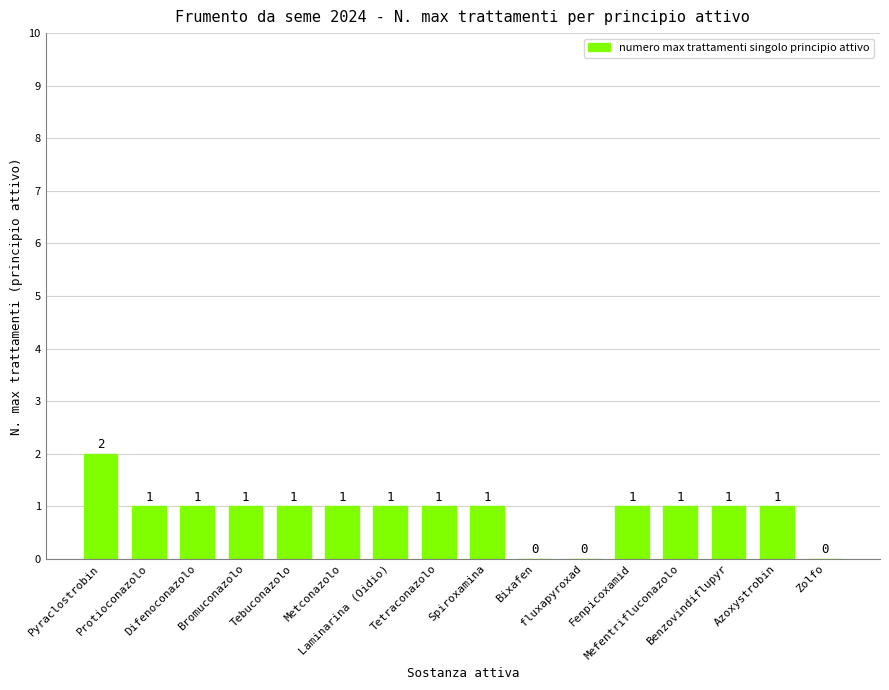

True or false: the data shows 1 at Metconazolo.

True